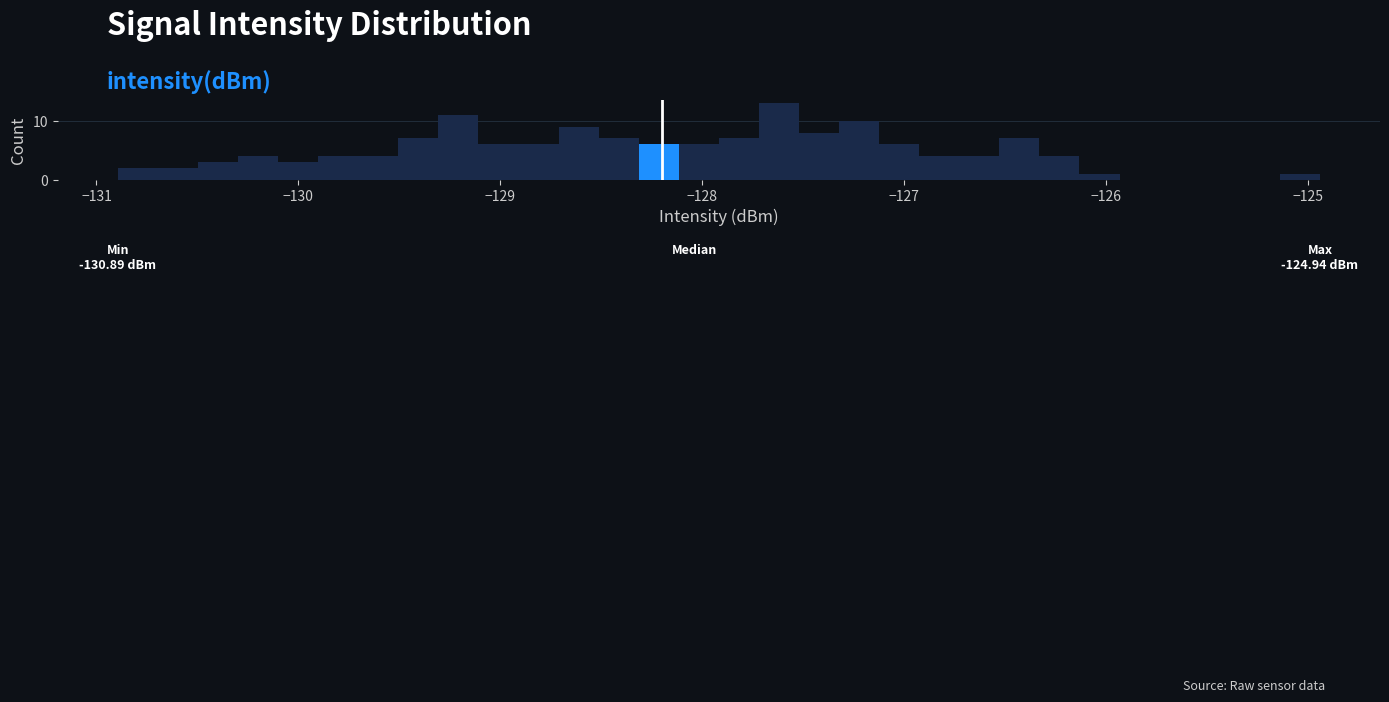

Around what value on the x-axis is the tallest bar? Give the approximate position of its centre, as read against the axis.

-127.6